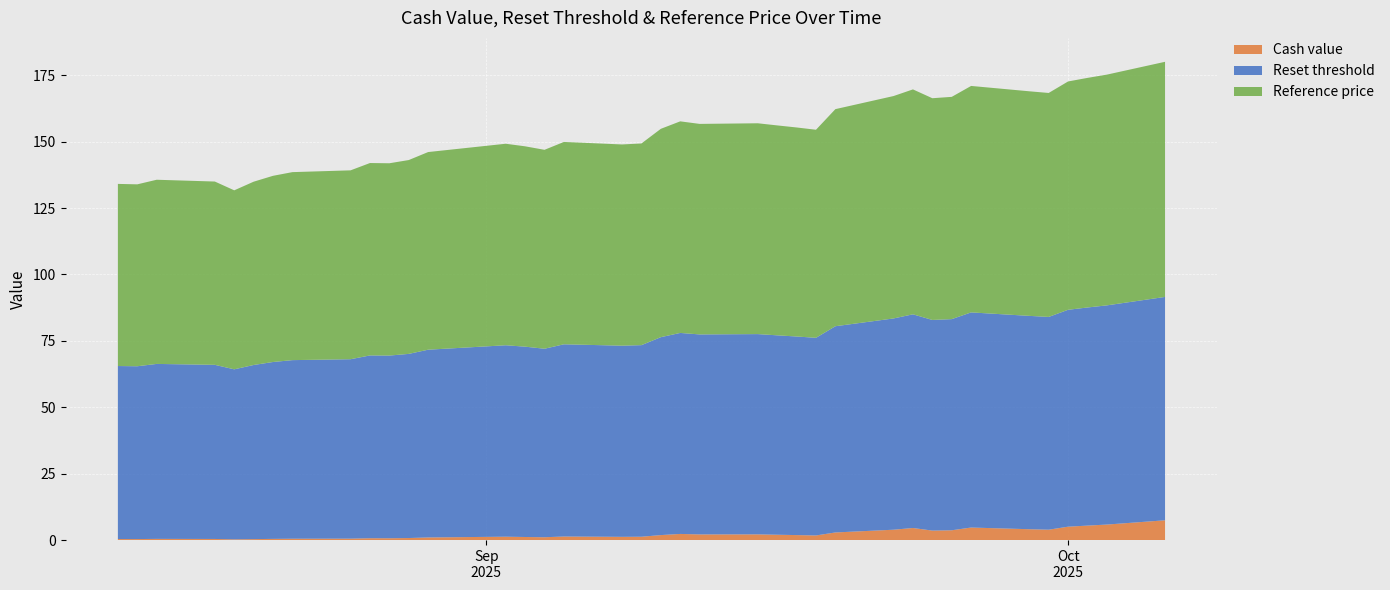

Reading left to right, what are all the values shown in this chart?

Cash value: 2025-10-06=7.5	2025-10-03=5.8	2025-10-02=5.5	2025-10-01=5.0	2025-09-30=3.9	2025-09-29=4.1	2025-09-26=4.7	2025-09-25=3.7	2025-09-24=3.6	2025-09-23=4.5	2025-09-22=3.9	2025-09-19=2.9	2025-09-18=1.7	2025-09-17=1.9	2025-09-16=2.0	2025-09-15=2.1	2025-09-12=2.1	2025-09-11=2.3	2025-09-10=1.9	2025-09-09=1.3	2025-09-08=1.2	2025-09-05=1.3	2025-09-04=1.1	2025-09-03=1.2	2025-09-02=1.3	2025-08-29=1.0	2025-08-28=0.8	2025-08-27=0.7	2025-08-26=0.7	2025-08-25=0.5	2025-08-22=0.5	2025-08-21=0.5	2025-08-20=0.4	2025-08-19=0.3	2025-08-18=0.4	2025-08-15=0.5	2025-08-14=0.4	2025-08-13=0.4
Reset threshold: 2025-10-06=84.1	2025-10-03=82.5	2025-10-02=82.1	2025-10-01=81.7	2025-09-30=80.1	2025-09-29=80.3	2025-09-26=81.0	2025-09-25=79.5	2025-09-24=79.3	2025-09-23=80.4	2025-09-22=79.5	2025-09-19=77.6	2025-09-18=74.4	2025-09-17=74.8	2025-09-16=75.1	2025-09-15=75.4	2025-09-12=75.3	2025-09-11=75.7	2025-09-10=74.5	2025-09-09=72.1	2025-09-08=72.0	2025-09-05=72.4	2025-09-04=71.0	2025-09-03=71.6	2025-09-02=72.1	2025-08-29=70.7	2025-08-28=69.3	2025-08-27=68.8	2025-08-26=68.8	2025-08-25=67.5	2025-08-22=67.2	2025-08-21=66.6	2025-08-20=65.5	2025-08-19=64.0	2025-08-18=65.5	2025-08-15=65.9	2025-08-14=65.1	2025-08-13=65.1
Reference price: 2025-10-06=88.5	2025-10-03=86.9	2025-10-02=86.4	2025-10-01=86.0	2025-09-30=84.3	2025-09-29=84.5	2025-09-26=85.2	2025-09-25=83.7	2025-09-24=83.5	2025-09-23=84.7	2025-09-22=83.7	2025-09-19=81.7	2025-09-18=78.3	2025-09-17=78.7	2025-09-16=79.0	2025-09-15=79.4	2025-09-12=79.2	2025-09-11=79.7	2025-09-10=78.4	2025-09-09=75.9	2025-09-08=75.8	2025-09-05=76.2	2025-09-04=74.9	2025-09-03=75.4	2025-09-02=75.9	2025-08-29=74.4	2025-08-28=73.0	2025-08-27=72.4	2025-08-26=72.4	2025-08-25=71.1	2025-08-22=70.8	2025-08-21=70.1	2025-08-20=69.0	2025-08-19=67.4	2025-08-18=69.0	2025-08-15=69.3	2025-08-14=68.5	2025-08-13=68.6